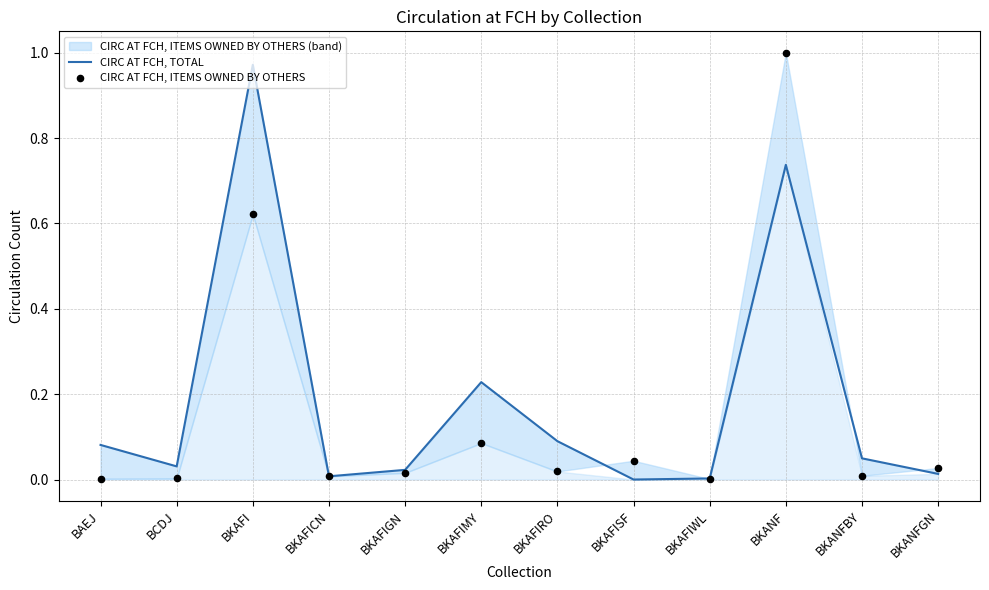

Which series has the widest spread of Y values?

CIRC AT FCH, ITEMS OWNED BY OTHERS